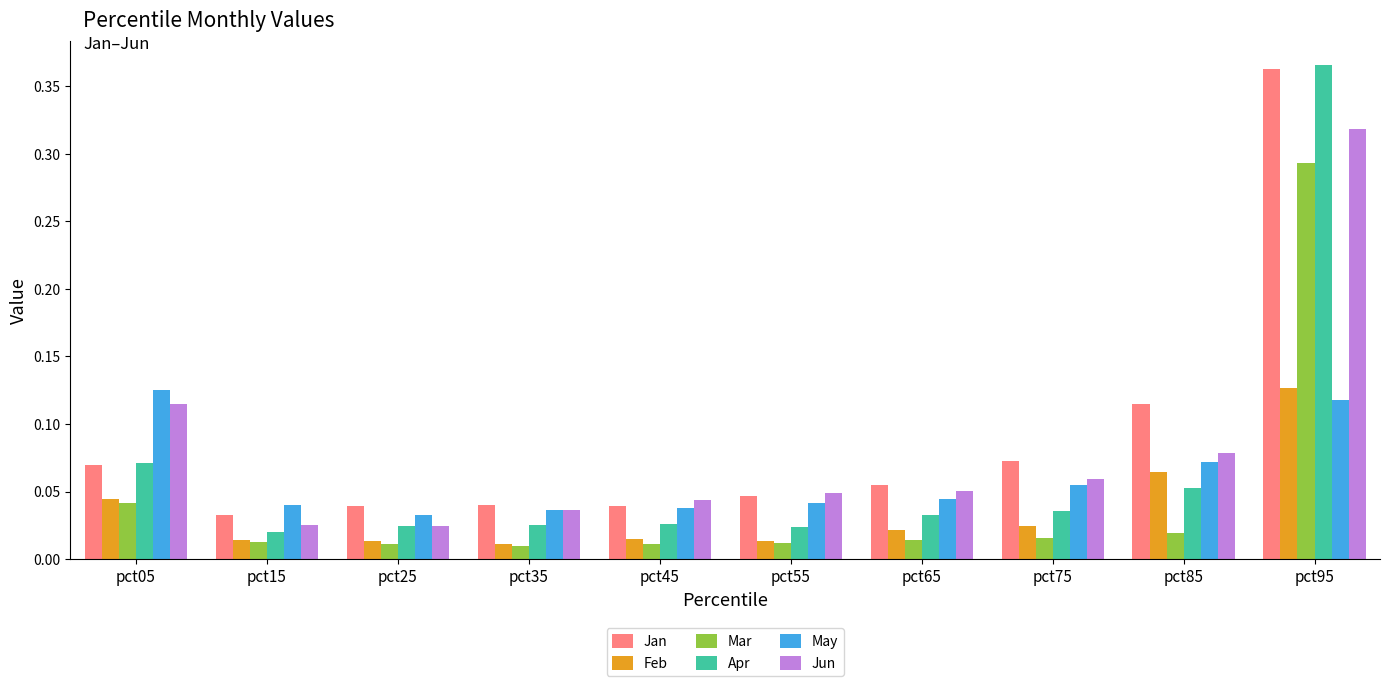

Is the value of May at pct35 greater than the value of Mar at pct55?

Yes